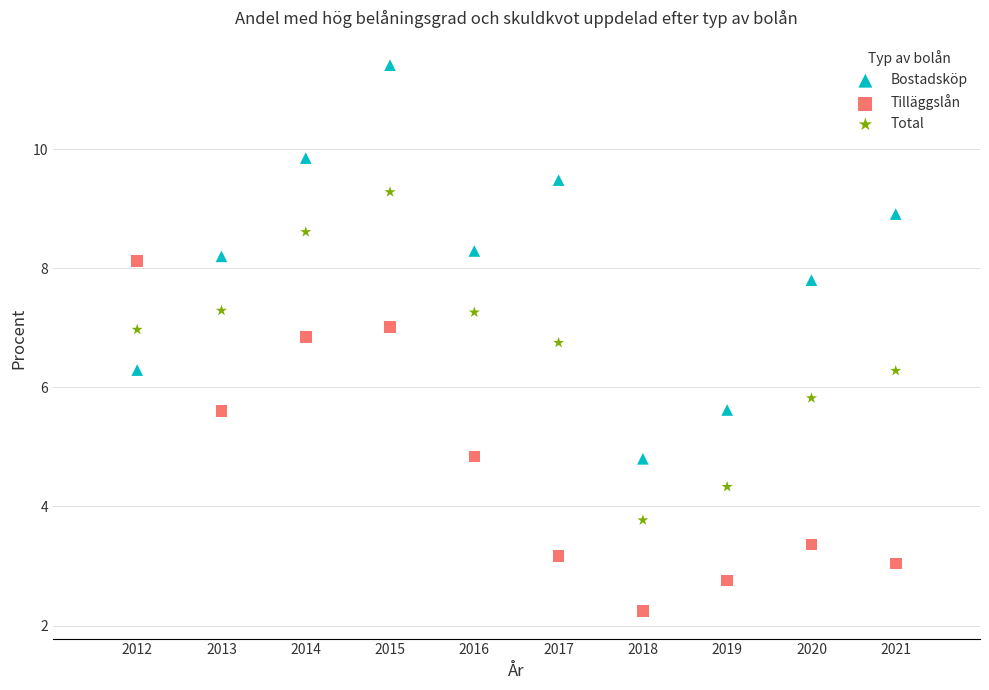

Which series contains the highest Y value?

Bostadsköp